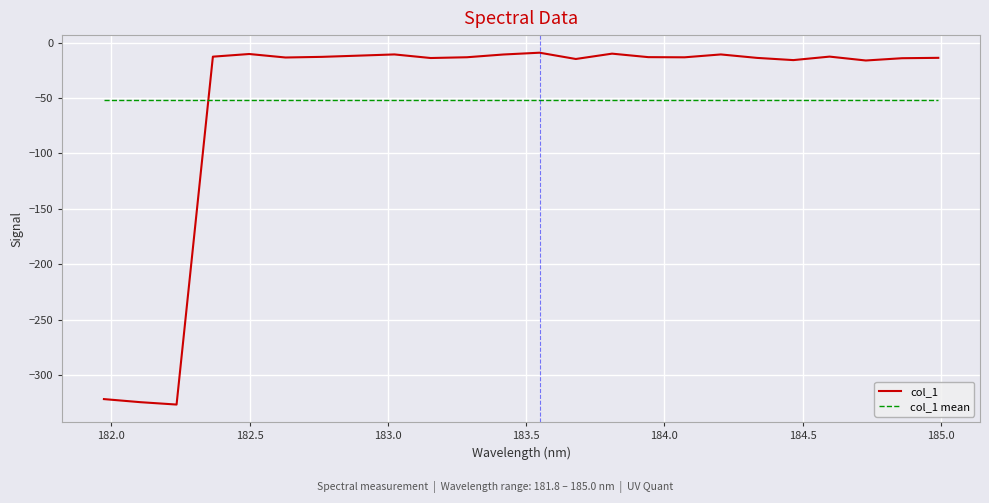

What is the minimum value for col_1 mean?

-51.7